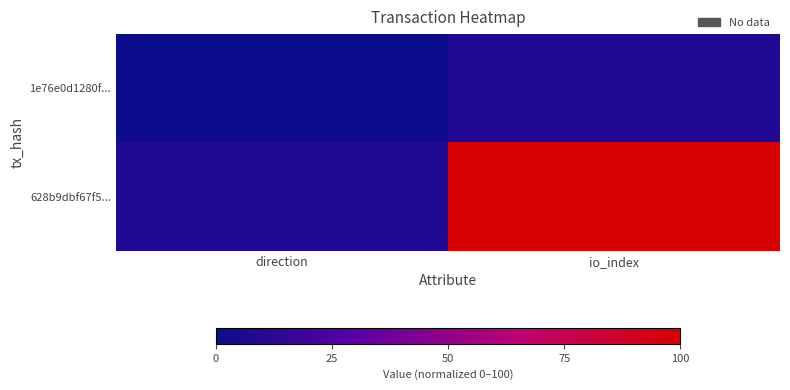

Reading left to right, what are all the values shown in this chart?

1e76e0d1280f...: direction=0.0	io_index=8.7
628b9dbf67f5...: direction=8.7	io_index=100.0